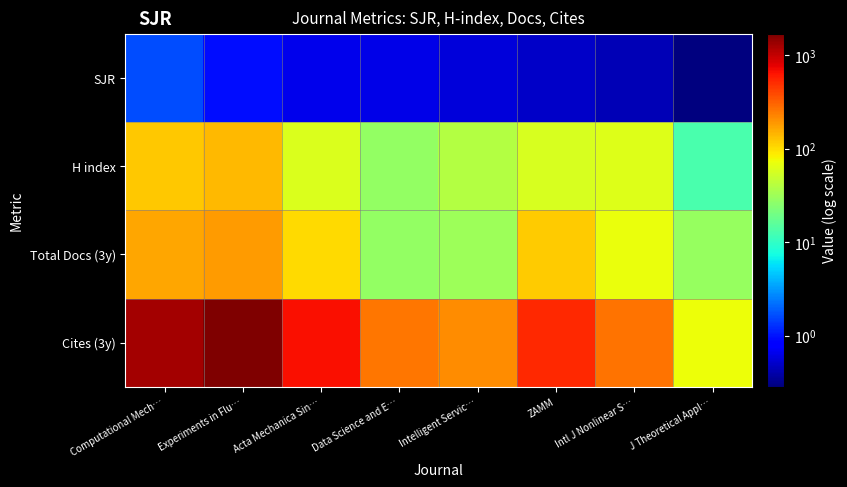

Reading left to right, what are all the values shown in this chart?

SJR: Computational Mech…=1.6	Experiments in Flu…=1.0	Acta Mechanica Sin…=0.6	Data Science and E…=0.6	Intelligent Servic…=0.6	ZAMM=0.5	Intl J Nonlinear S…=0.4	J Theoretical Appl…=0.3
H index: Computational Mech…=121.0	Experiments in Flu…=142.0	Acta Mechanica Sin…=60.0	Data Science and E…=28.0	Intelligent Servic…=40.0	ZAMM=58.0	Intl J Nonlinear S…=62.0	J Theoretical Appl…=13.0
Total Docs (3y): Computational Mech…=164.0	Experiments in Flu…=181.0	Acta Mechanica Sin…=104.0	Data Science and E…=28.0	Intelligent Servic…=31.0	ZAMM=117.0	Intl J Nonlinear S…=71.0	J Theoretical Appl…=29.0
Cites (3y): Computational Mech…=1279.0	Experiments in Flu…=1699.0	Acta Mechanica Sin…=664.0	Data Science and E…=260.0	Intelligent Servic…=210.0	ZAMM=529.0	Intl J Nonlinear S…=271.0	J Theoretical Appl…=73.0